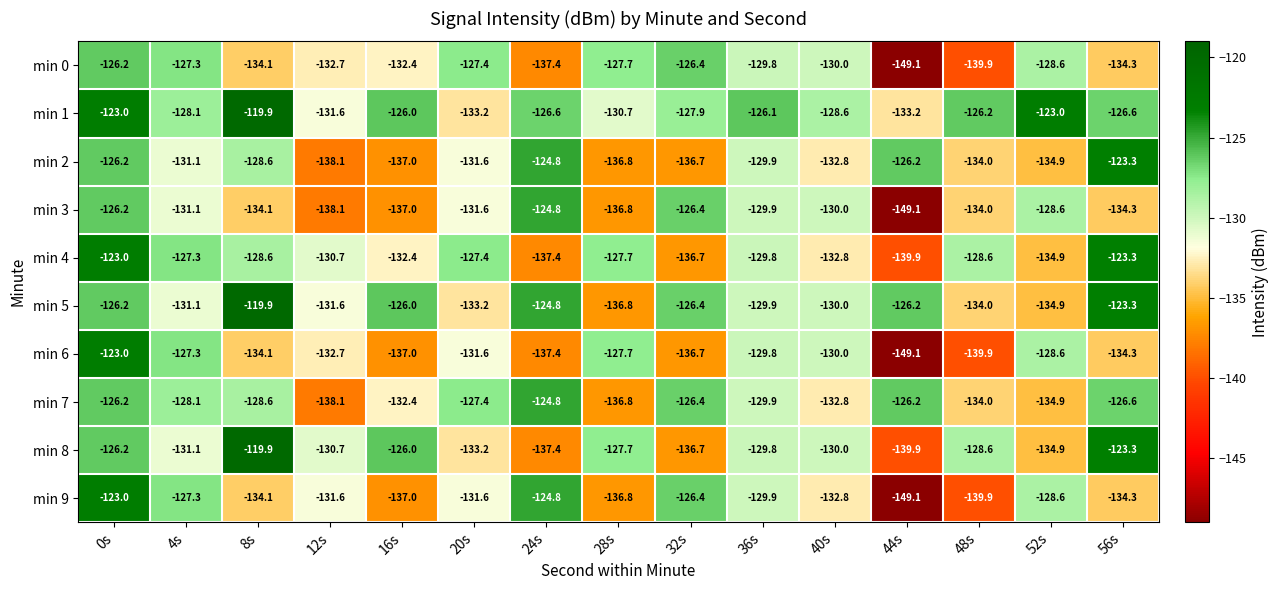

What is the difference between the min 0 values at 36s and 44s?

19.3